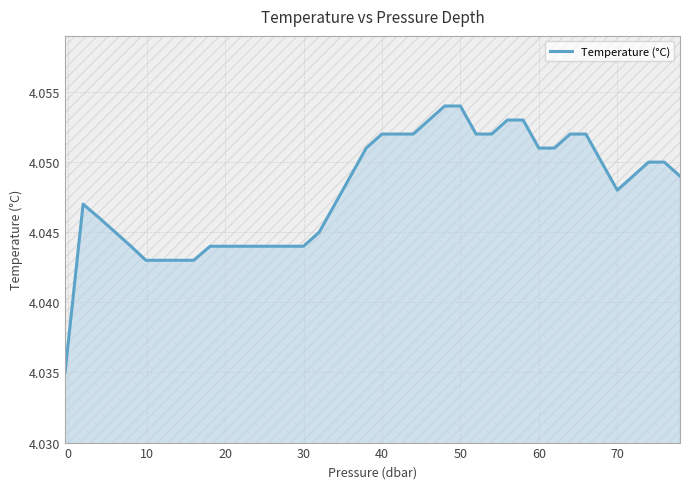

Count the number of categories in the chart.

40